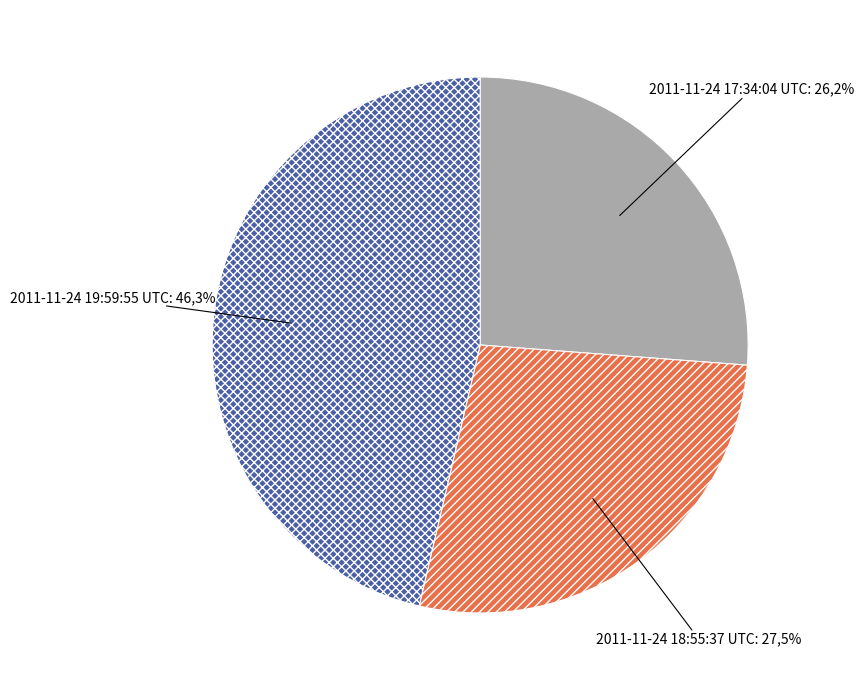

To the nearest percent, what is the combined percentage of 2011-11-24 18:55:37 UTC and 2011-11-24 19:59:55 UTC?

74%